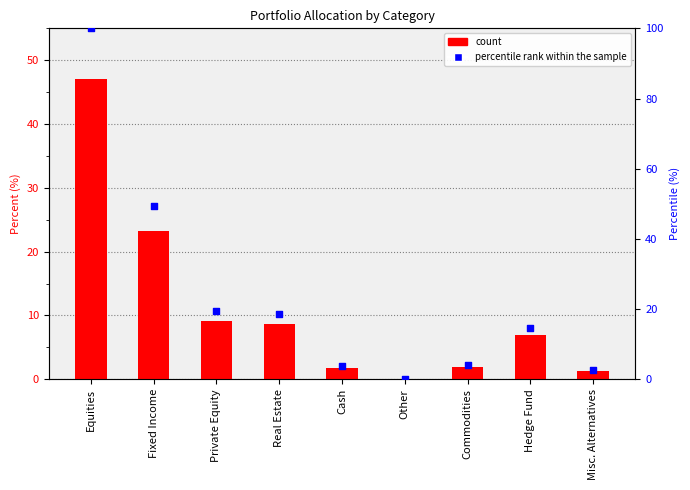

Which series reaches the minimum Y coordinate?

Percent